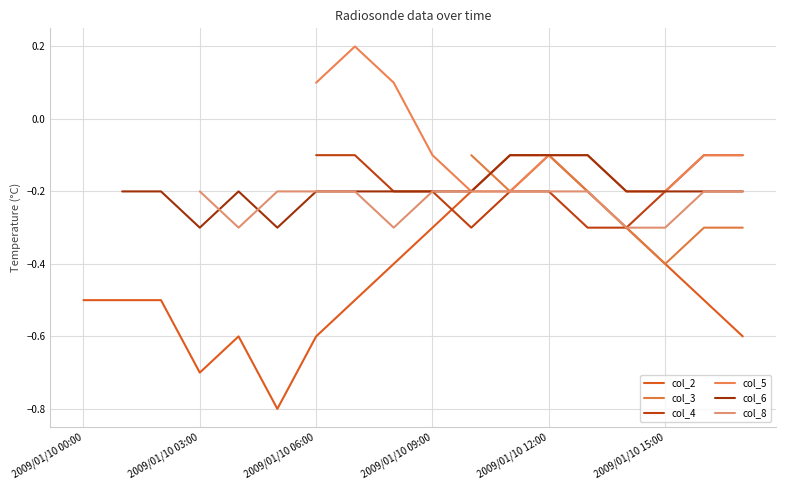

Is it true that col_2 equals -0.3 at 2009/01/10 09:00?

True